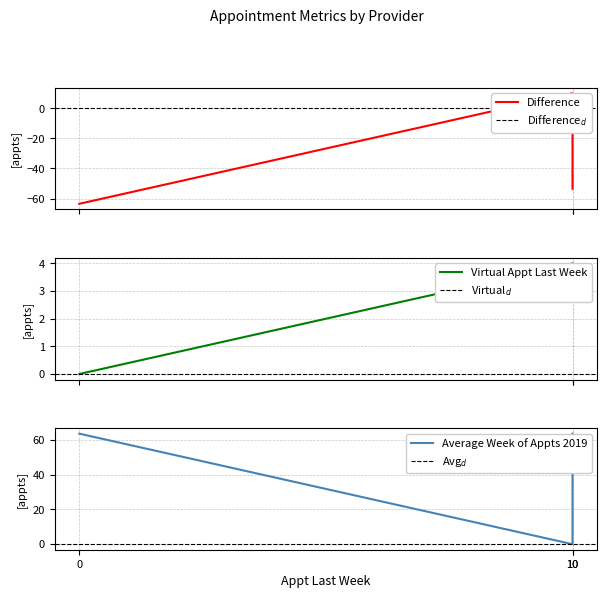

How many series are shown in this chart?

3